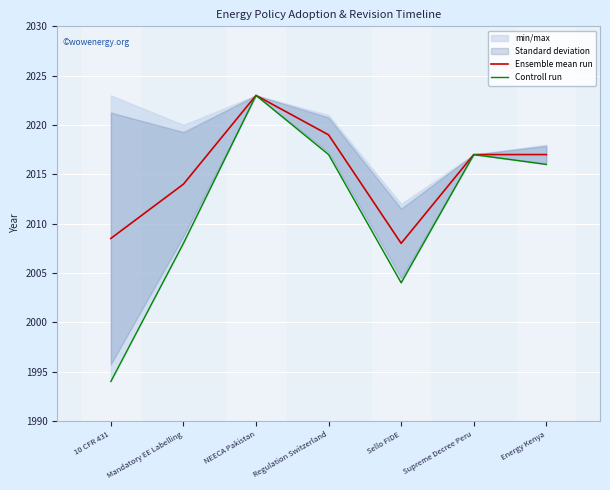

What is the approximate value of Controll run at Energy Kenya?

2016.0